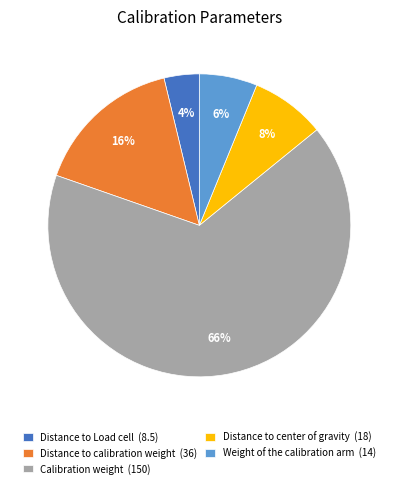

To the nearest percent, what percentage of the pie is Distance to center of gravity?

8%